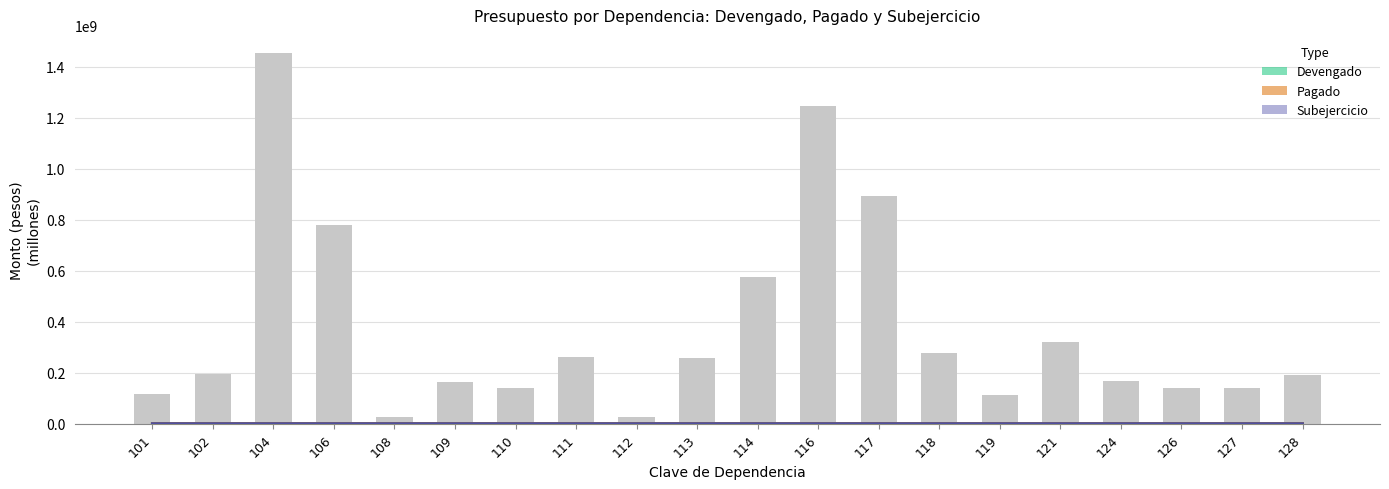

What are all the series names shown in the legend?

Devengado, Pagado, Subejercicio